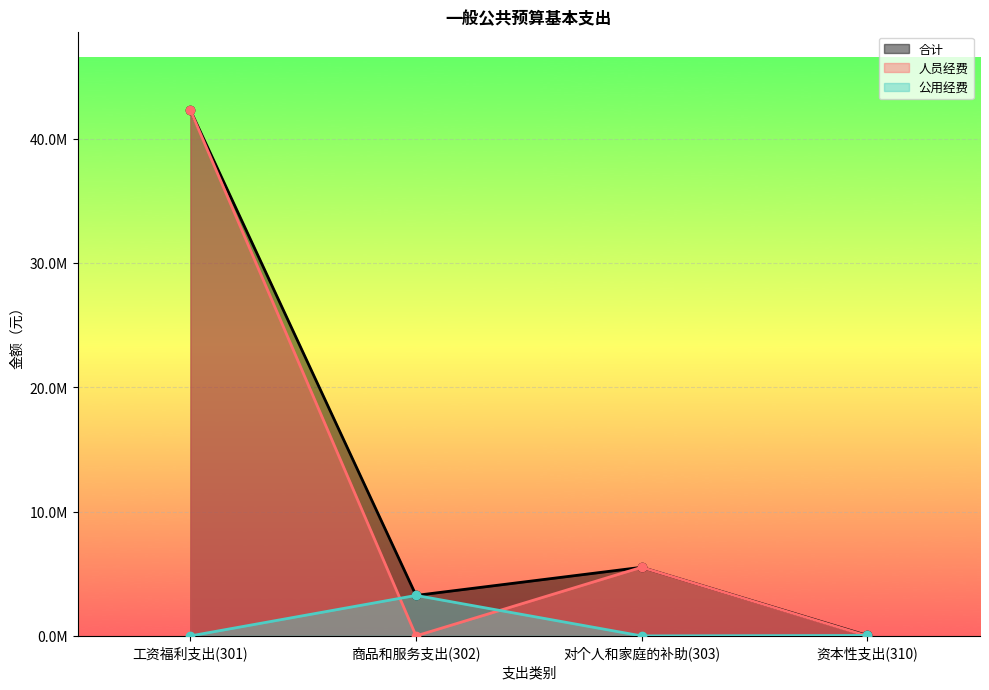

The value of 公用经费 at 商品和服务支出(302) is 3256535.7. True or false?

True